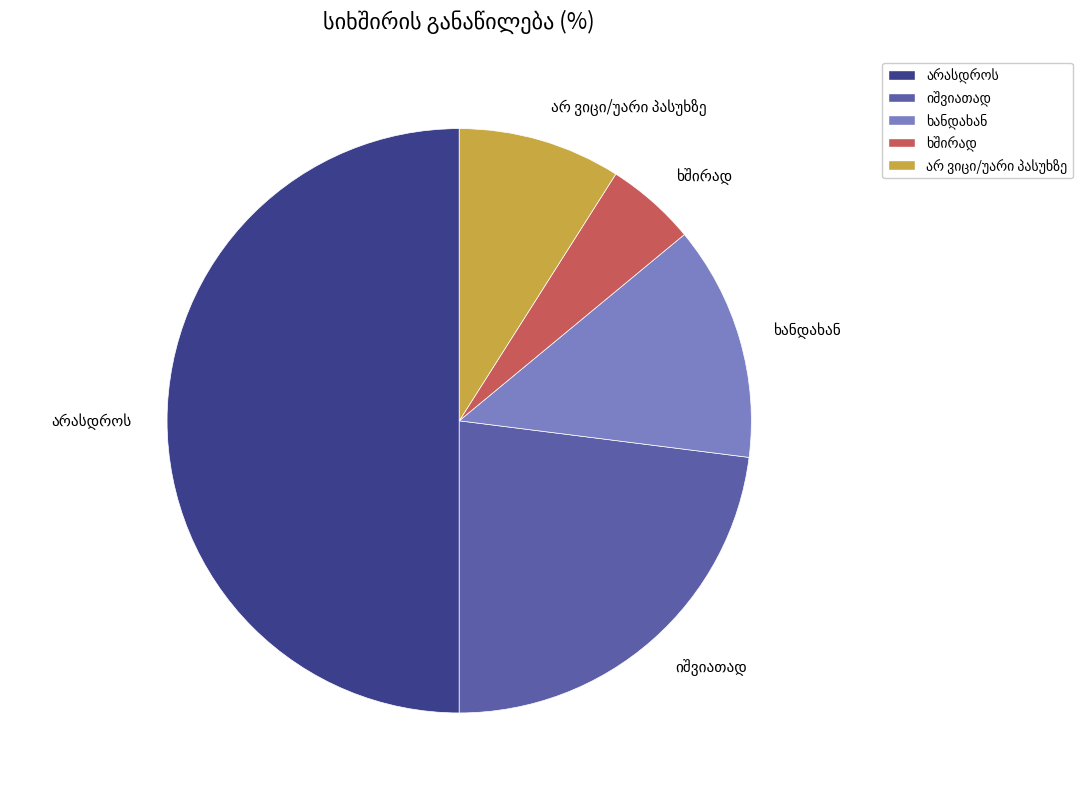

How many slices are in this pie chart?

5